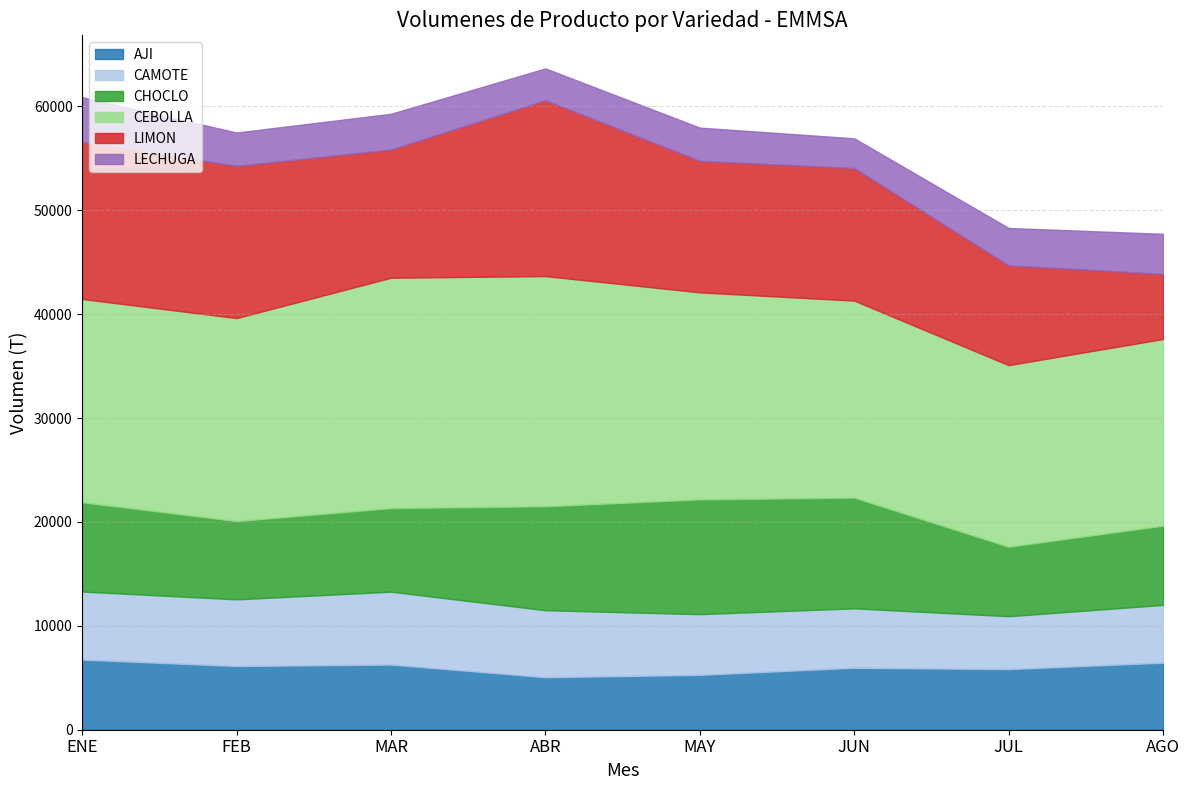

How many interior local peaks does the LIMON series have?

2